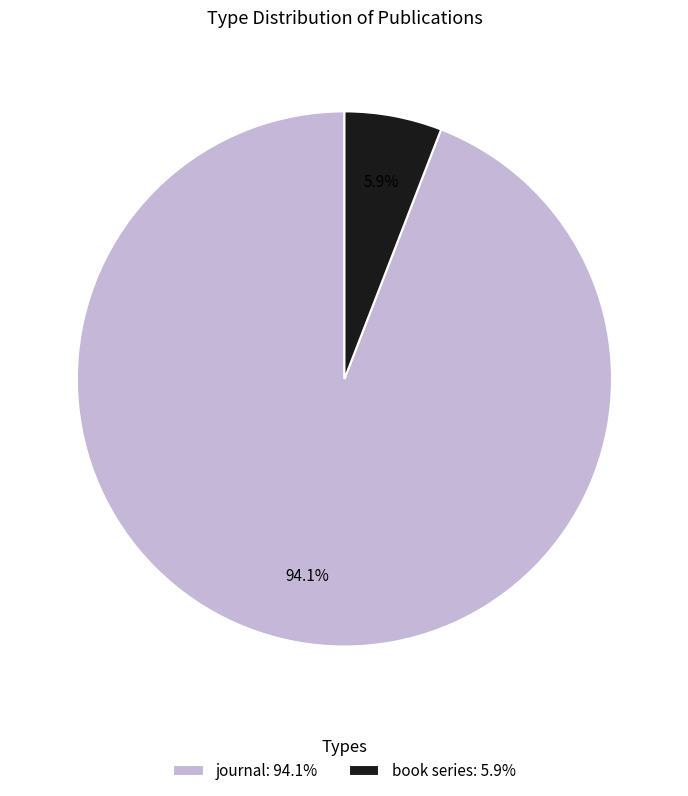

Combined, do journal and book series account for over 50%?

Yes